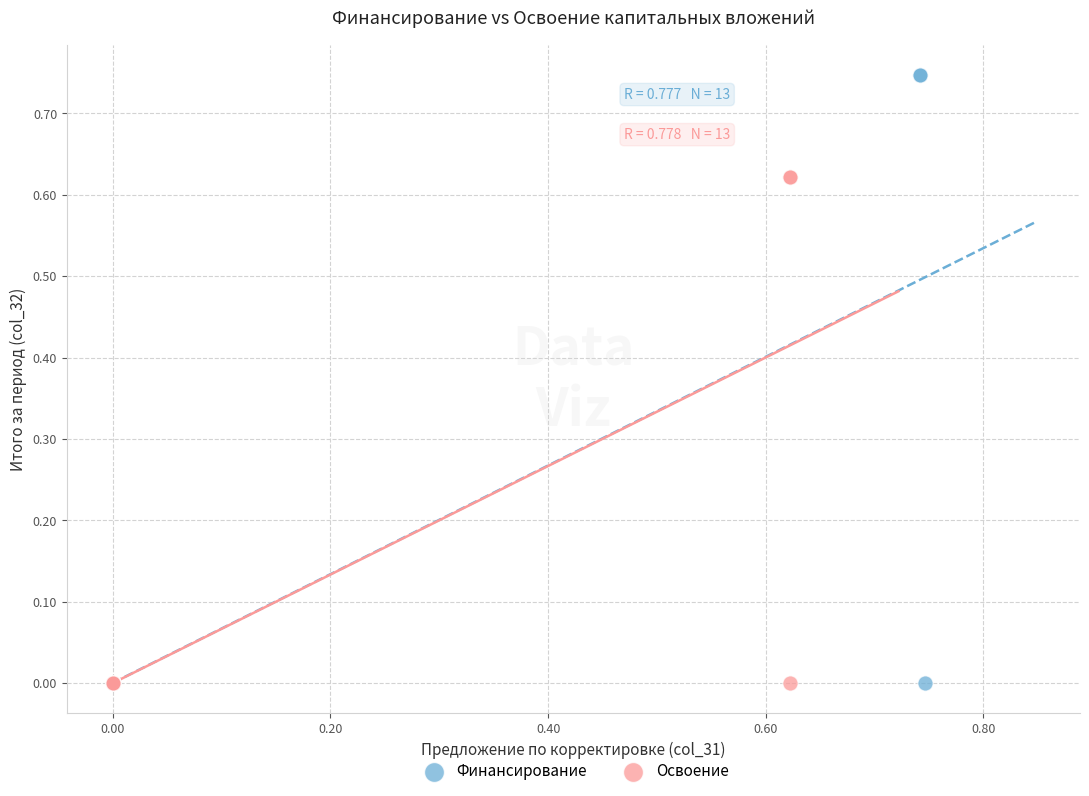

Which series has the widest spread of Y values?

Финансирование